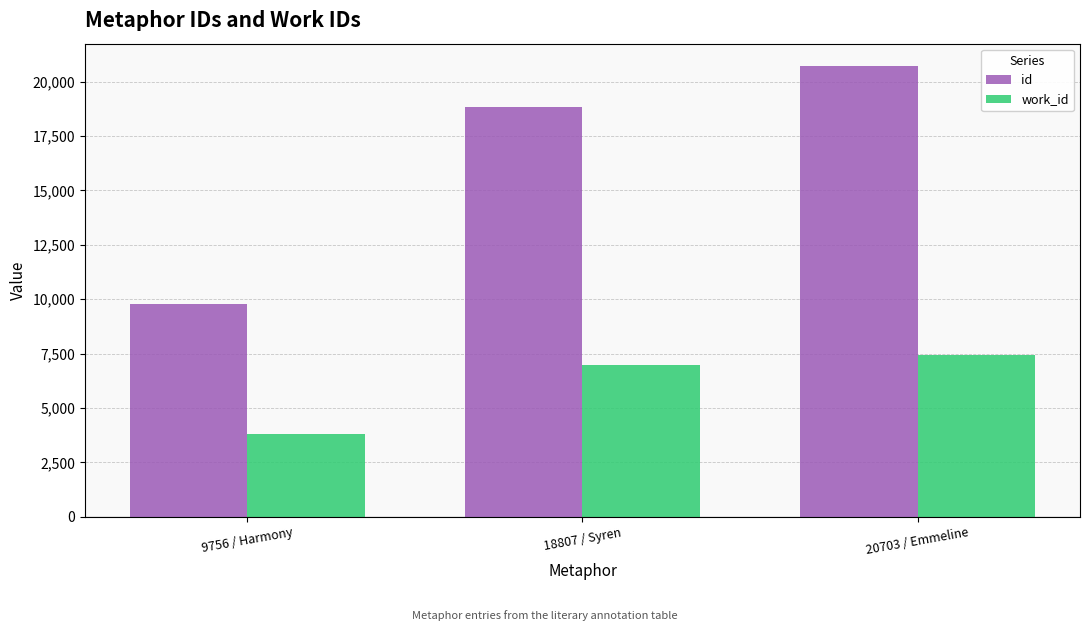

What is the difference between the id values at 9756 / Harmony and 20703 / Emmeline?

10947